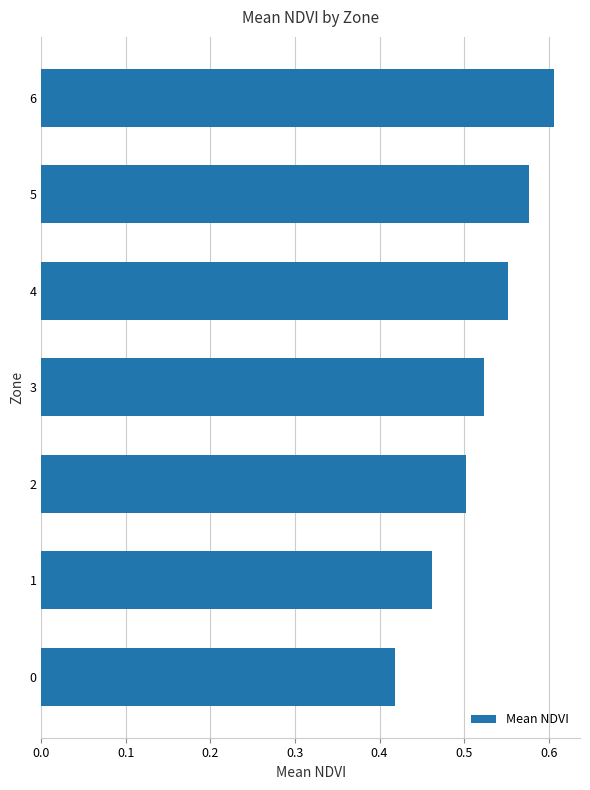

Which label corresponds to the largest value in the chart?

6